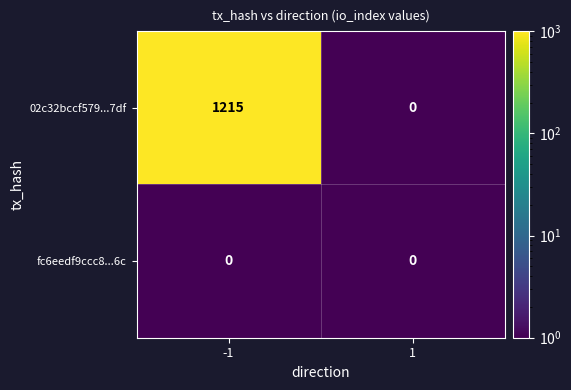

How many distinct data groups are displayed?

2